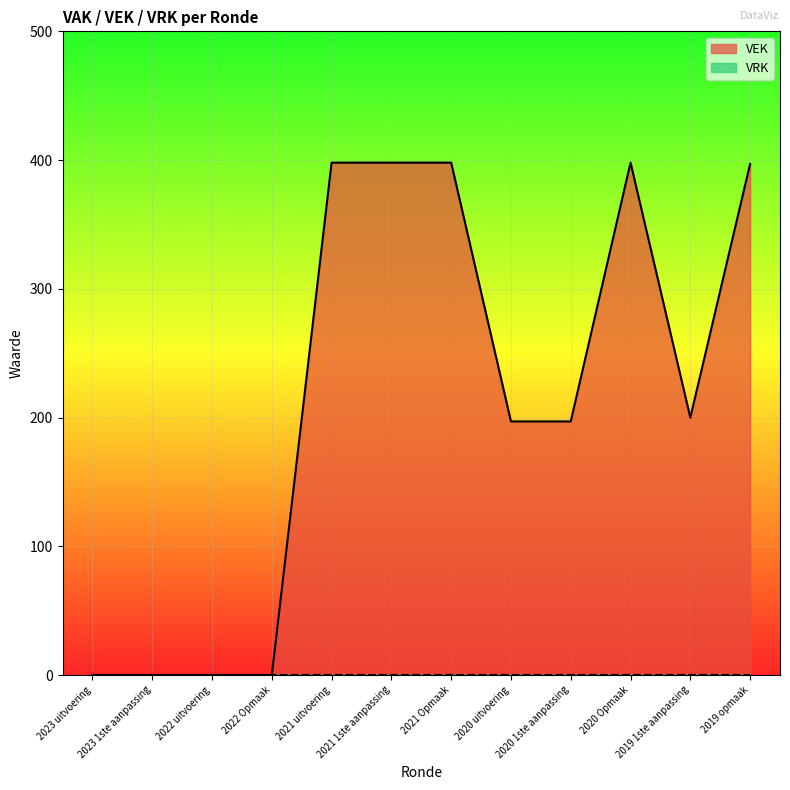

What is the label of the 6th point from the right?

2021 Opmaak